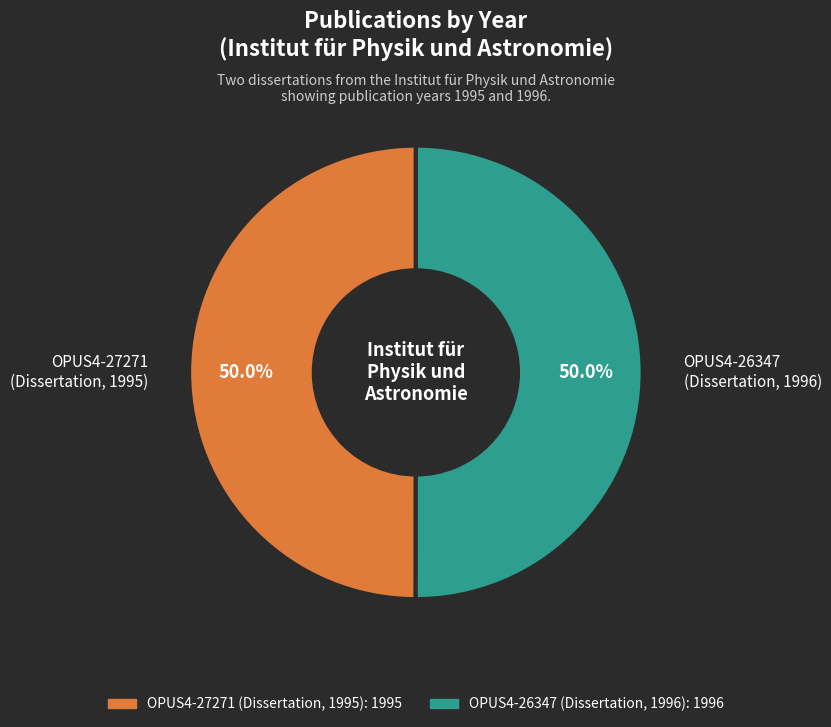

What percentage is NOT represented by OPUS4-26347 (Dissertation, 1996)?

50.0%